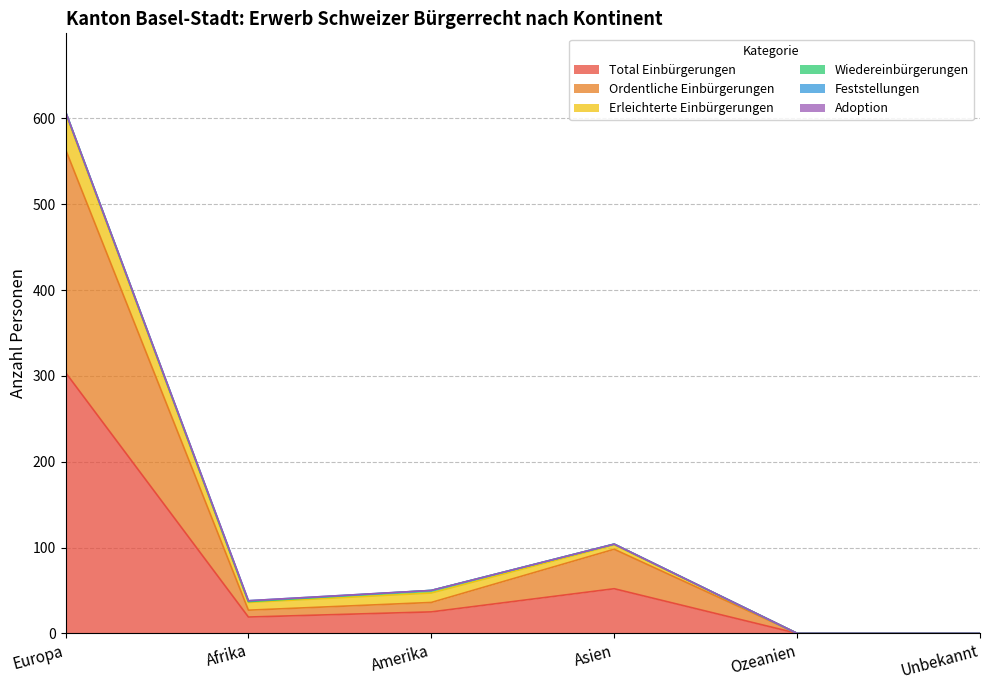

What is the difference between the maximum and minimum values in the Ordentliche Einbürgerungen series?

260